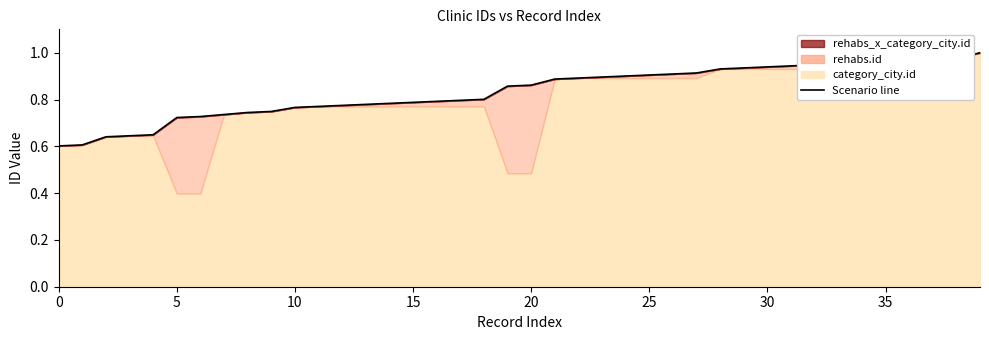

True or false: the data shows 0.5 at 32.

False